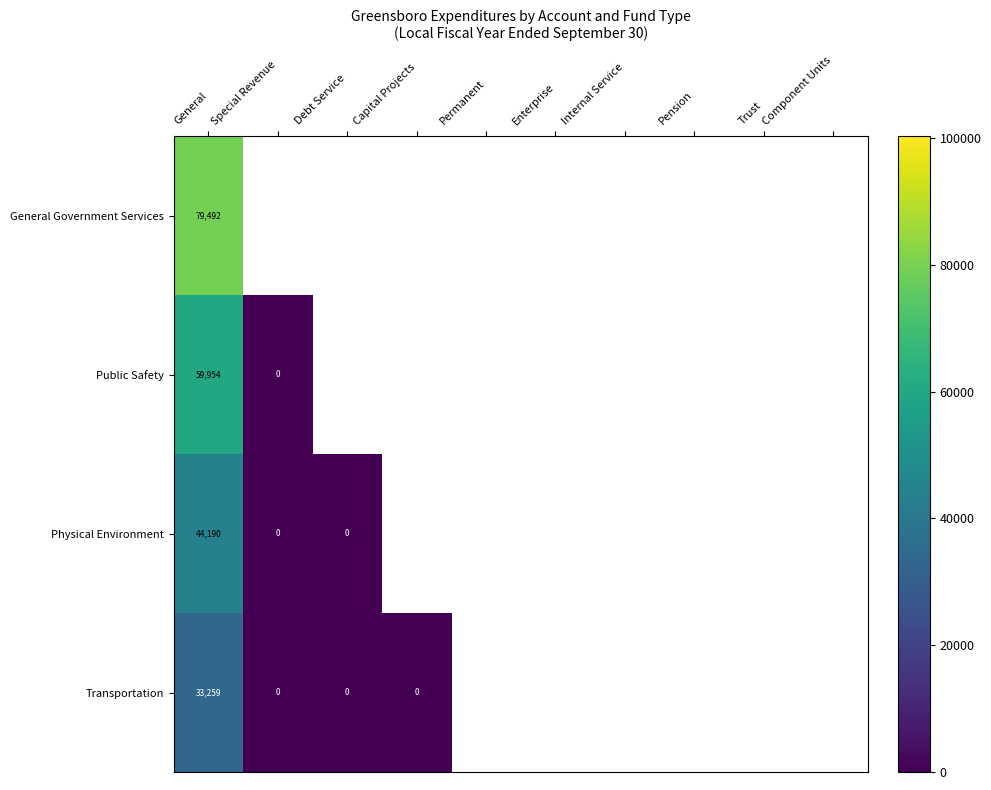

Rank the series by their average value, from highest to lowest.

General Government Services, Public Safety, Physical Environment, Transportation